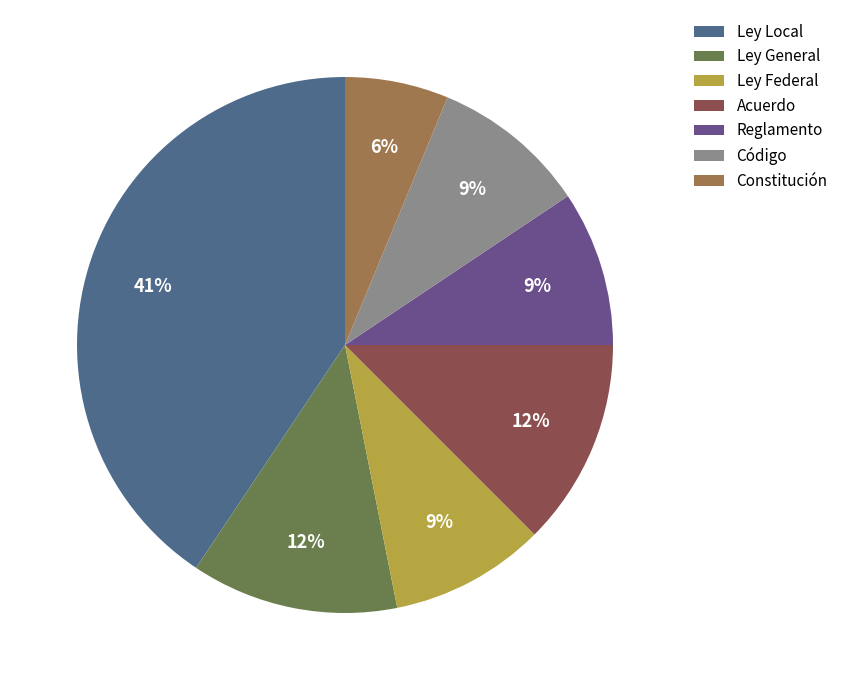

To the nearest percent, what is the average slice percentage?

14%